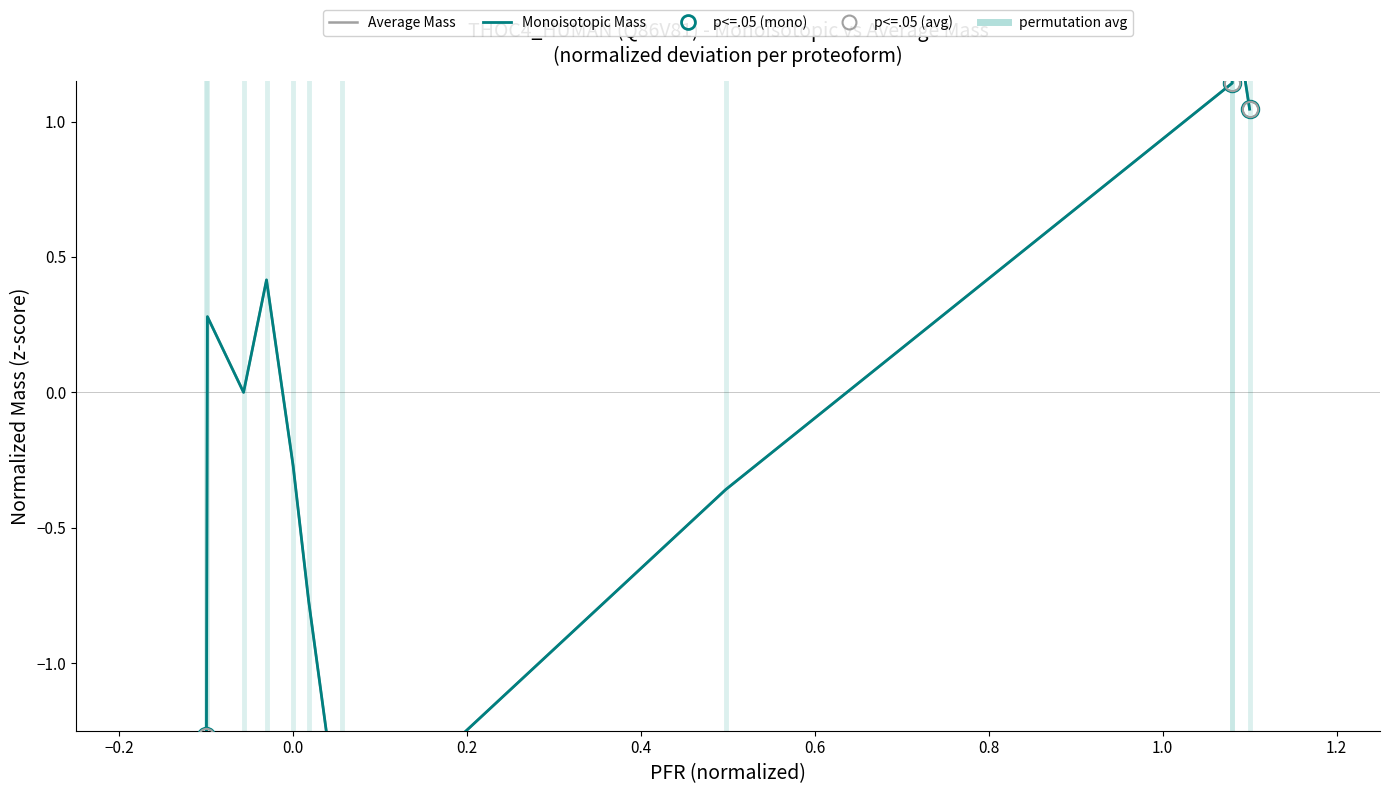

How many values in Average Mass are below zero?

5